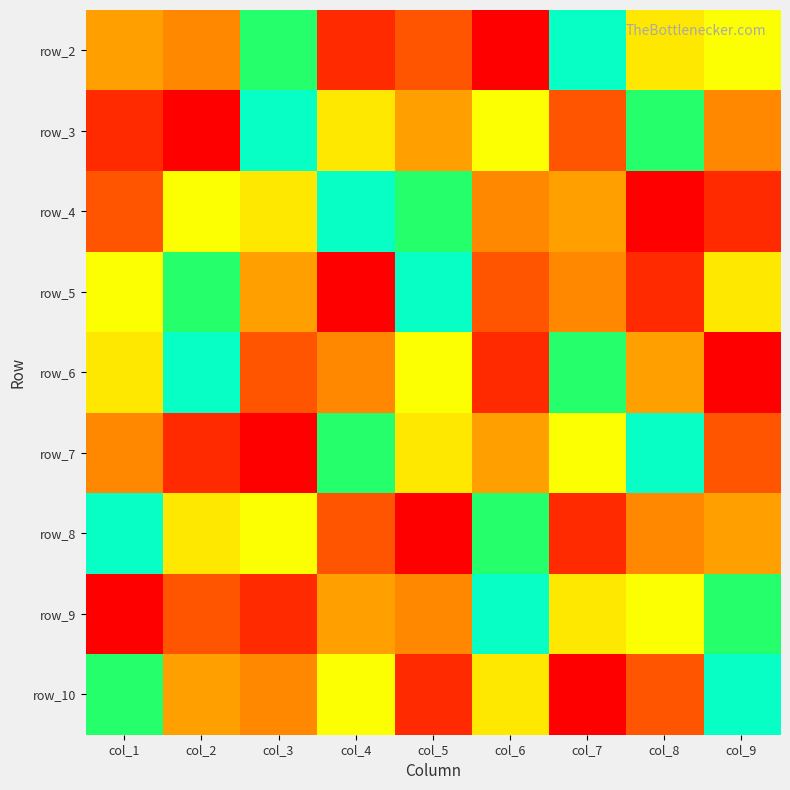

At which label does row_6 first exceed 5?

col_1